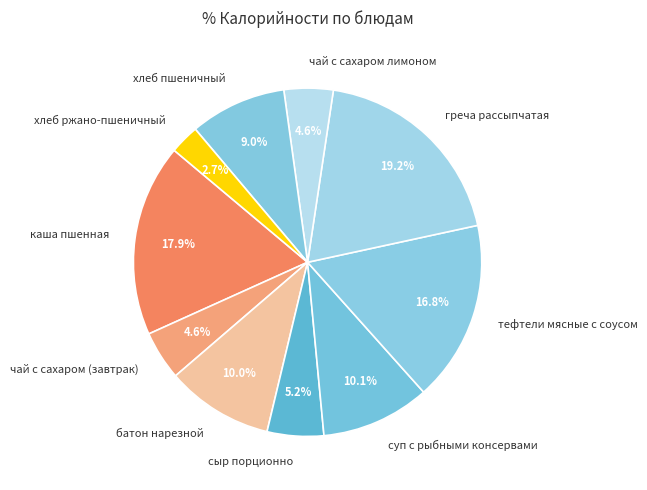

To the nearest percent, what portion does чай с сахаром (завтрак) represent?

5%